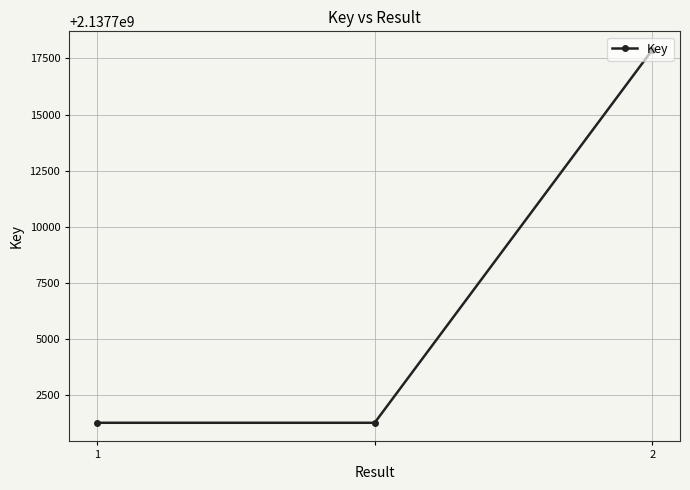

What is the average value?

2137706812